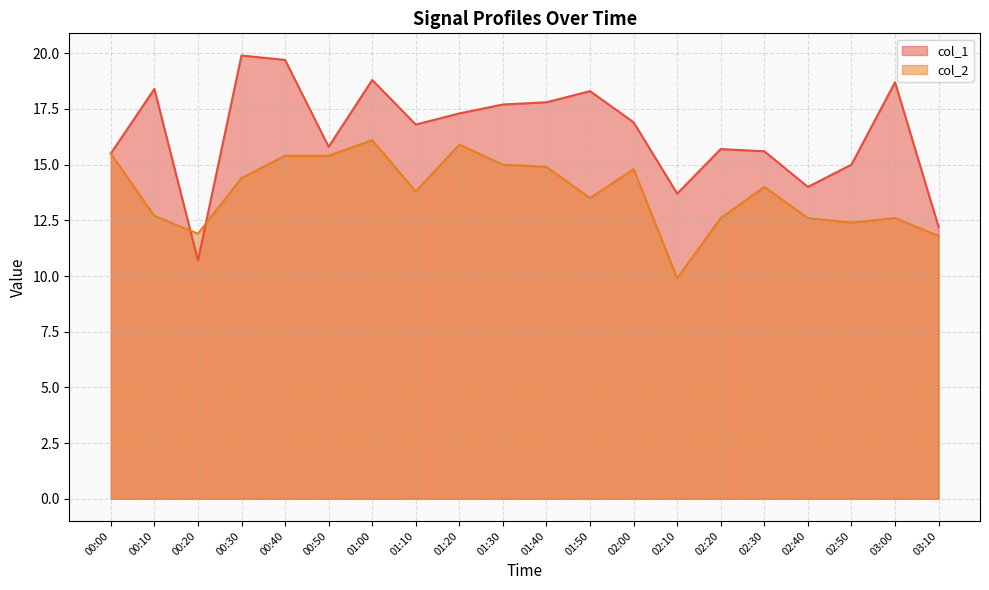

What is the label of the 16th point from the right?

00:40